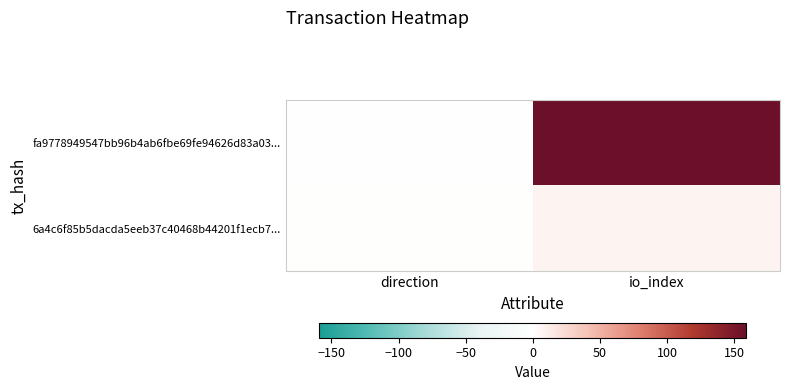

Which category has the highest value across all series?

io_index